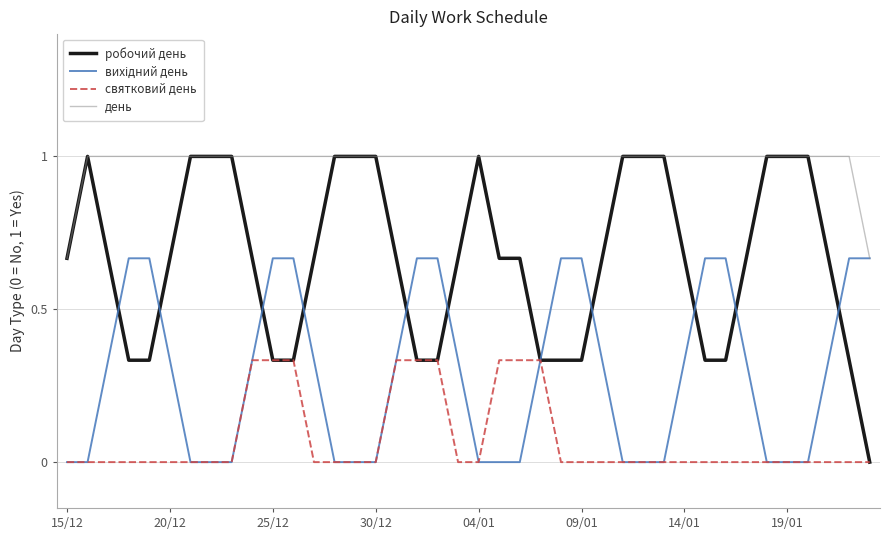

Which series has the largest total across all categories?

день